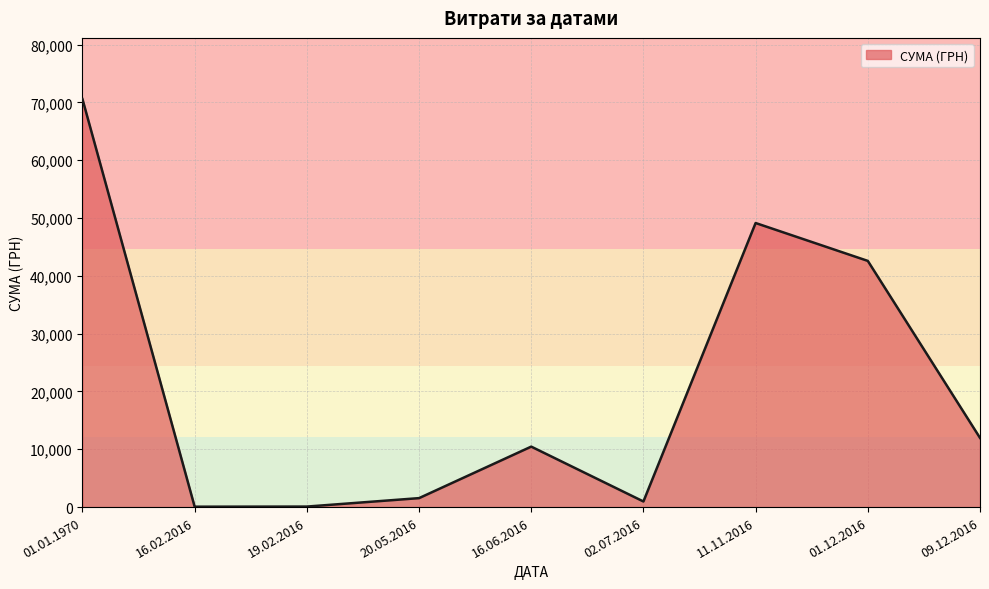

How many lines are shown in the chart?

1